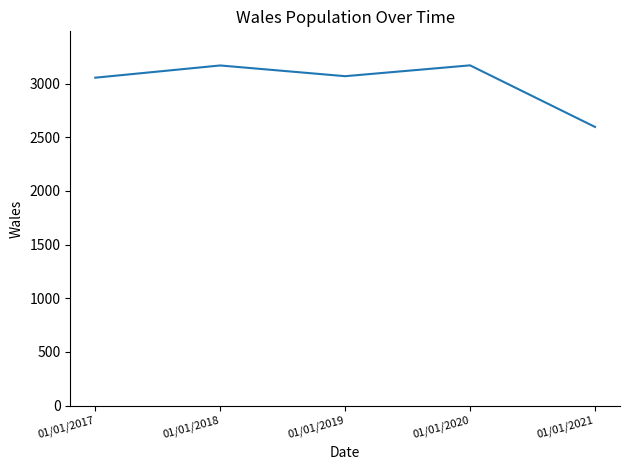

True or false: there are more than 1 points higher than both neighbors.

True